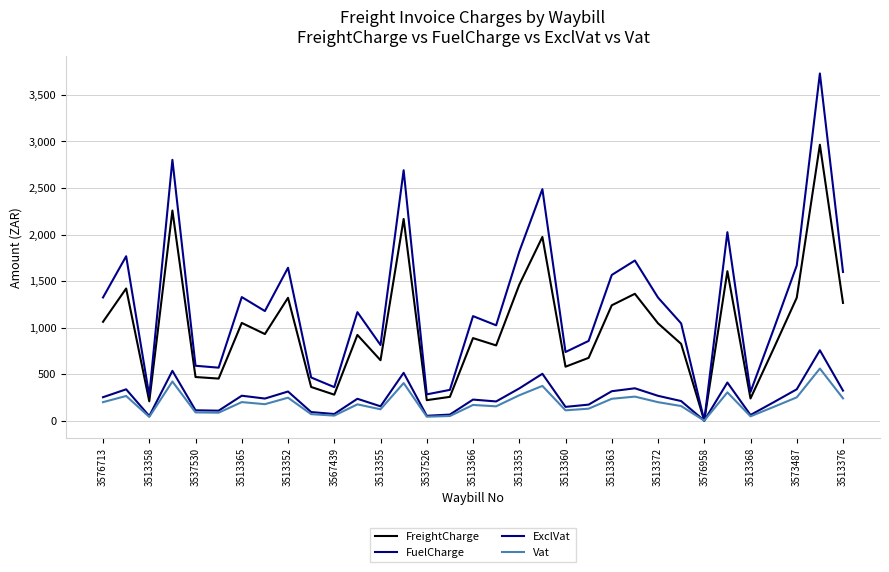

At which label does ExclVat reach its minimum?

3576958